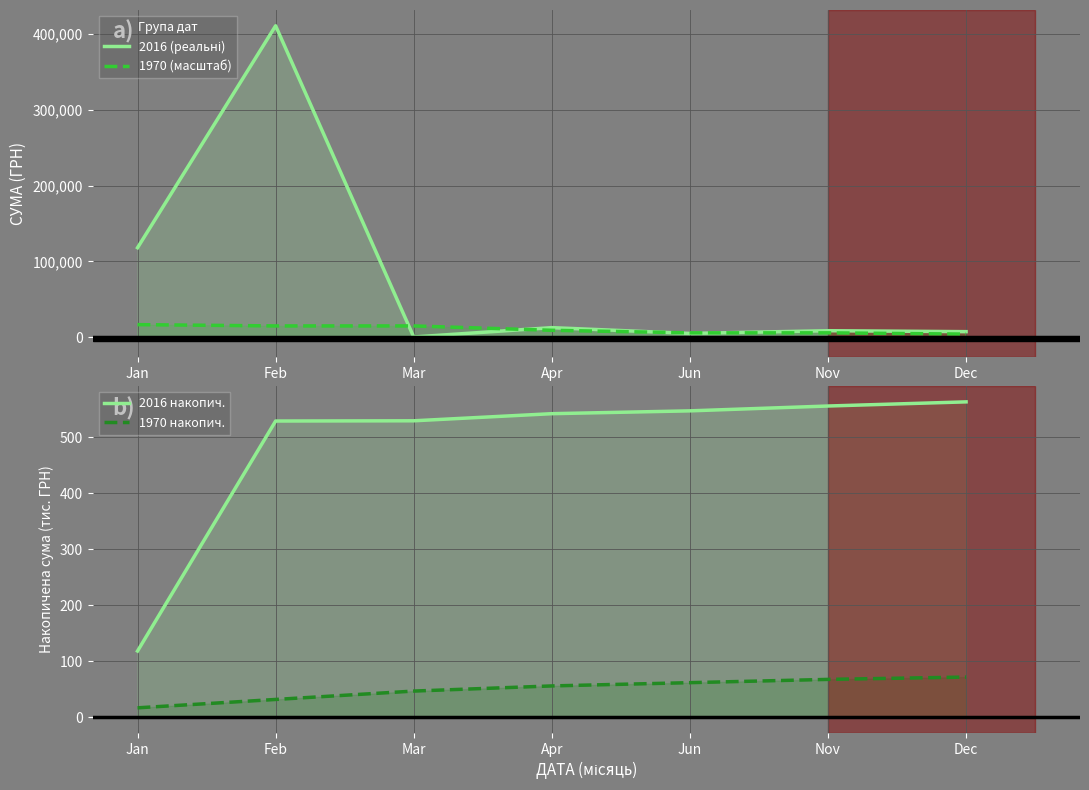

Where is 1970 накопич. nearest to the value 44?

Mar